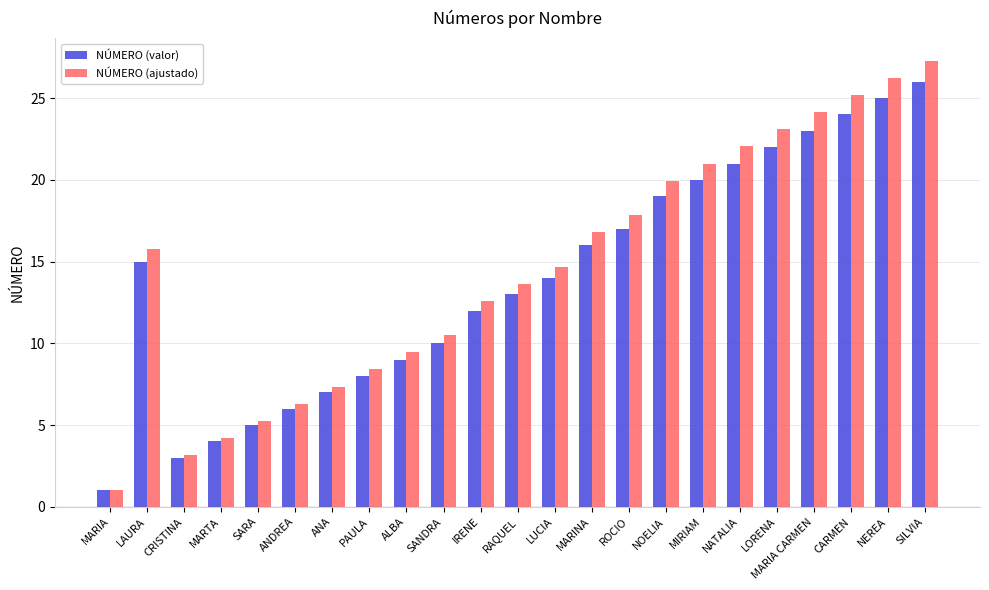

Where is NÚMERO (valor) nearest to the value 13?

RAQUEL